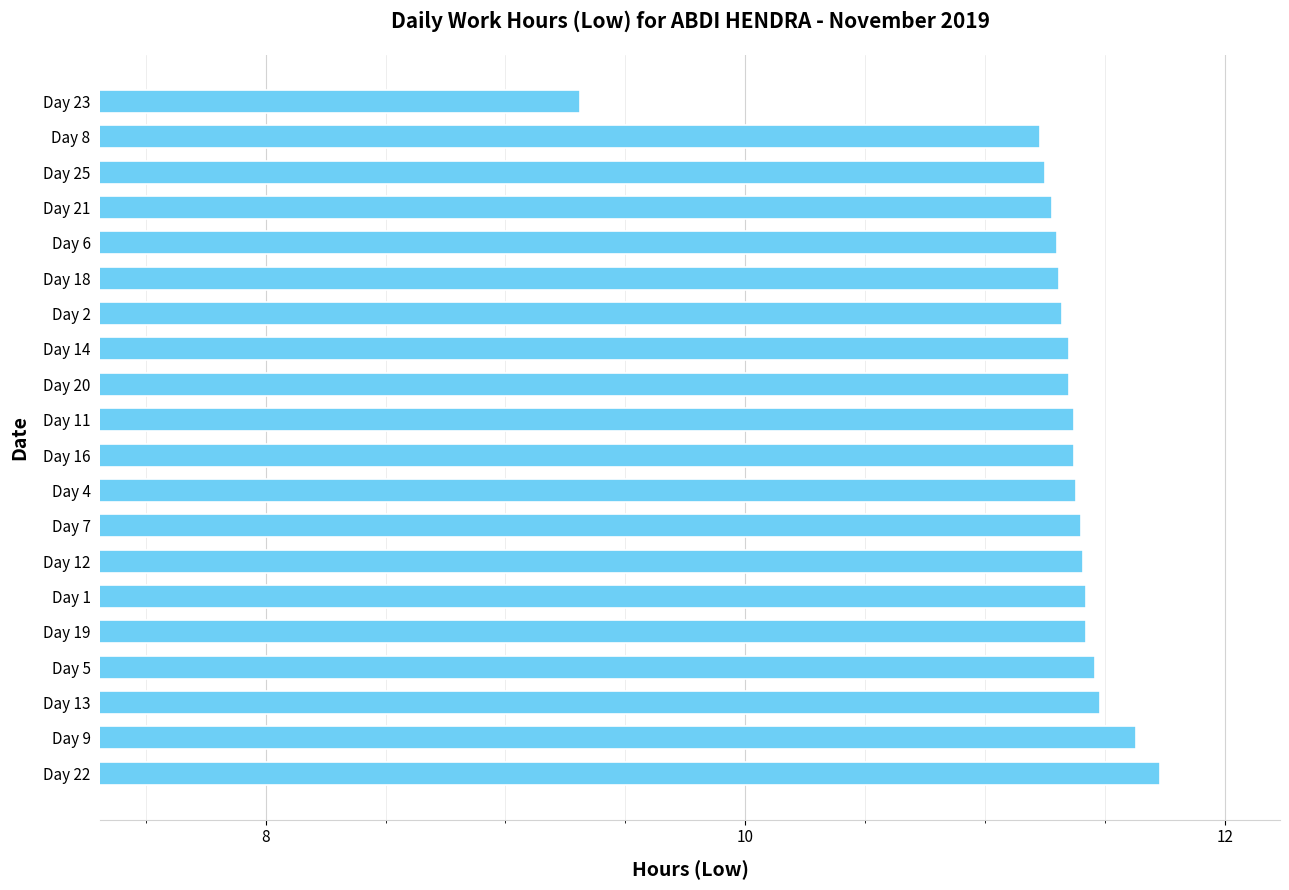

Which has a higher value, Day 9 or Day 1?

Day 9